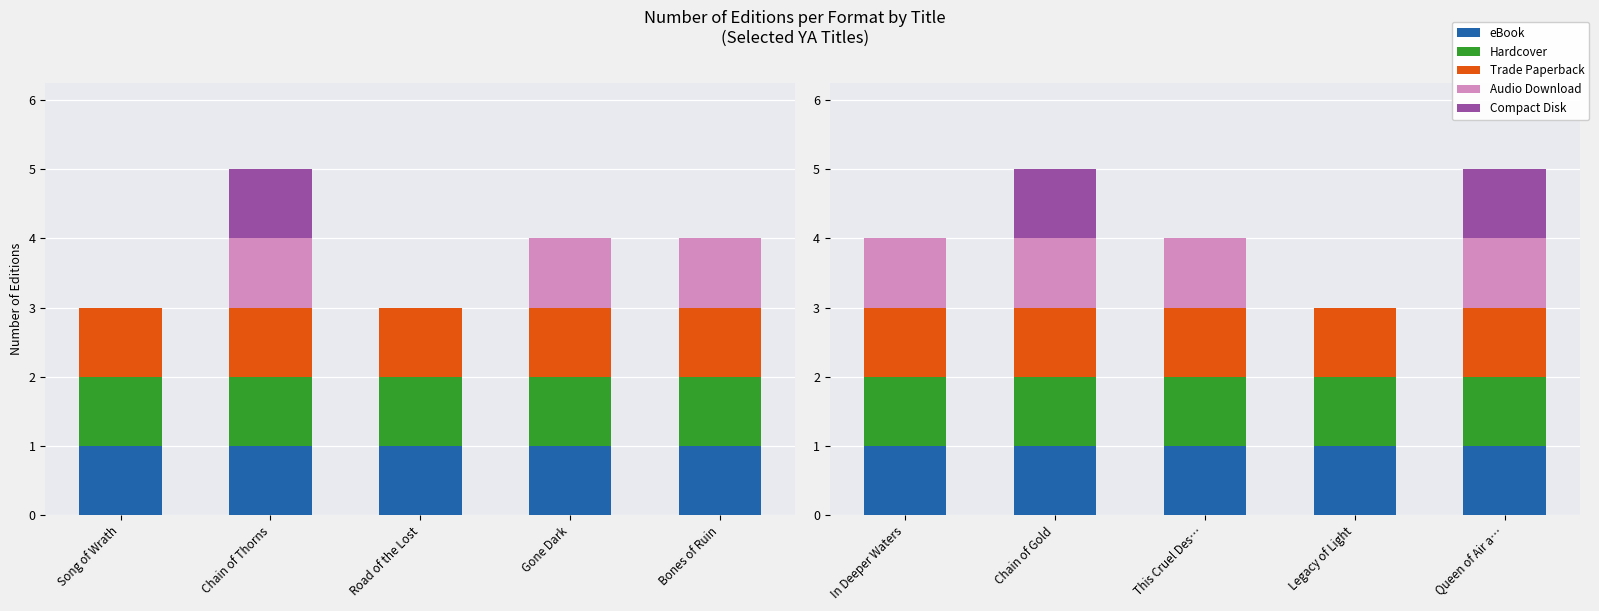

Where is Hardcover nearest to the value 1?

In Deeper Waters